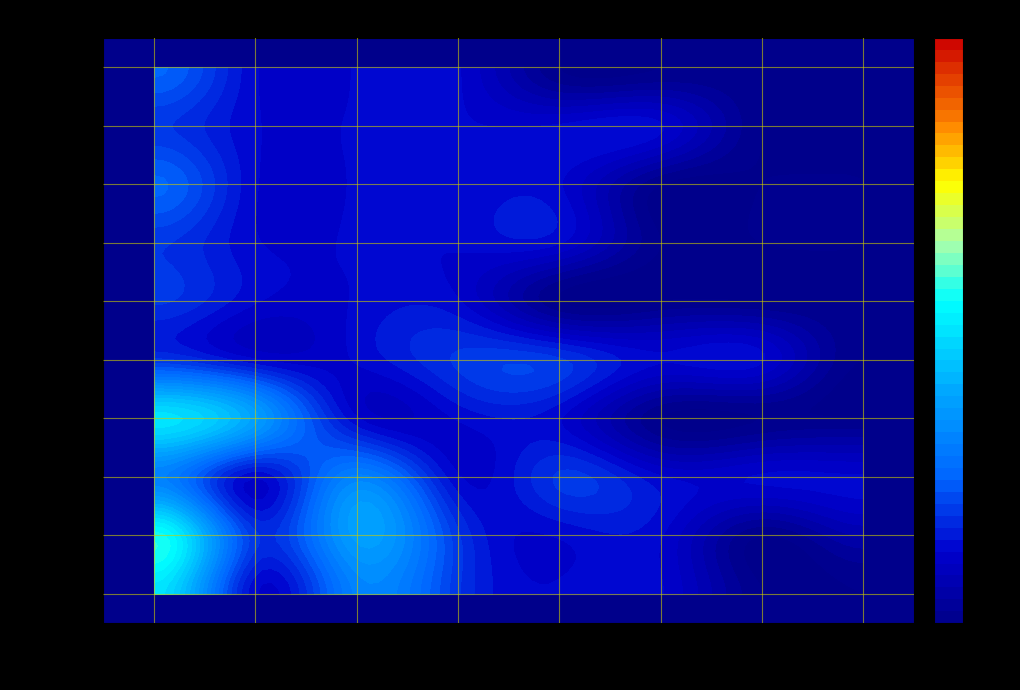

Is it true that I equals 38 at 1?

False